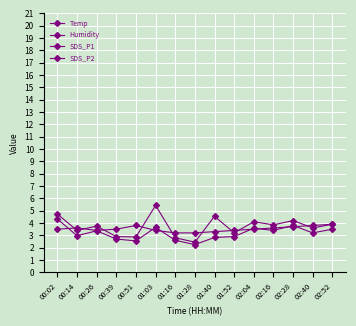

In Temp, how many points are higher than both neighbors (excluding endpoints)?

2